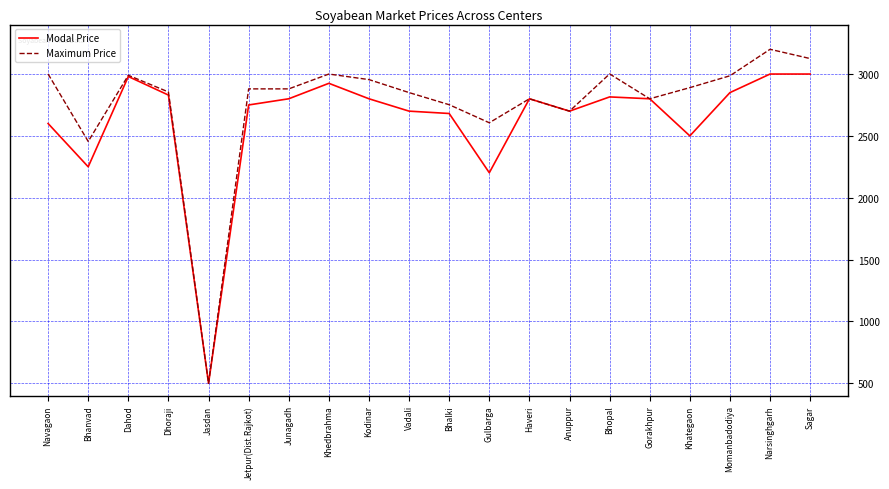

What is the difference between the maximum and minimum values in the Maximum Price series?

2700